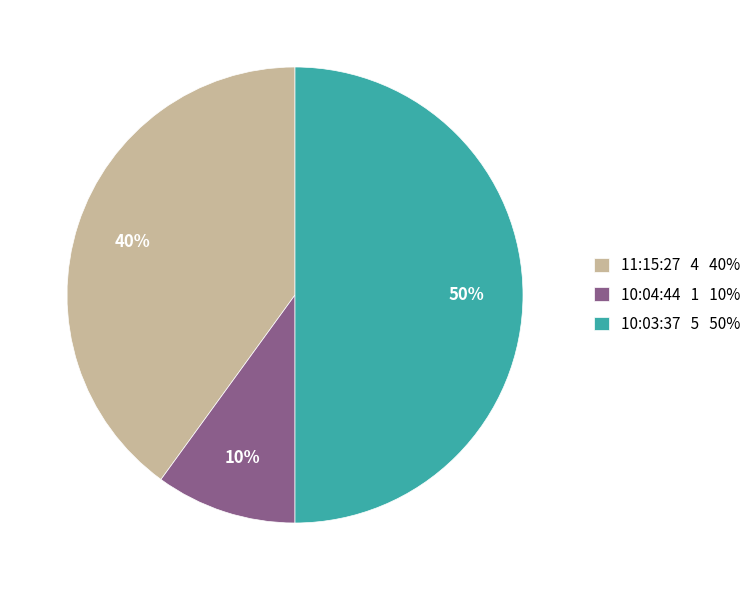

Is it true that 11:15:27 is 35% of the pie?

False